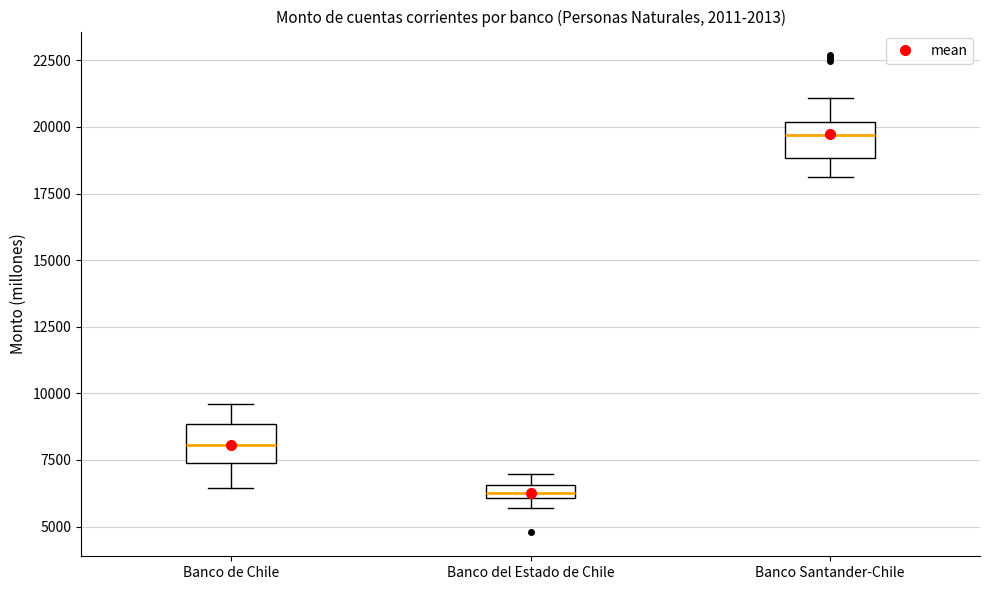

Which box has the highest median line?

Banco Santander-Chile